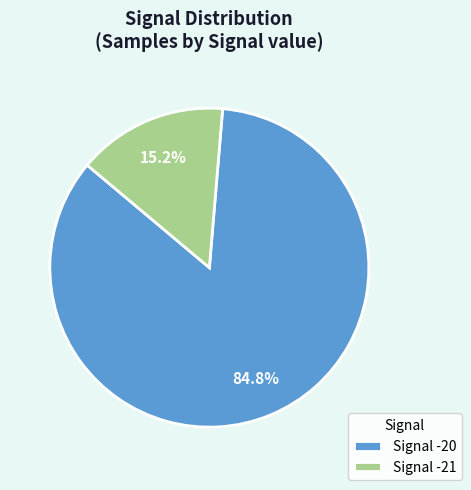

Approximately how many times larger is the value at Signal -20 compared to Signal -21?

5.6